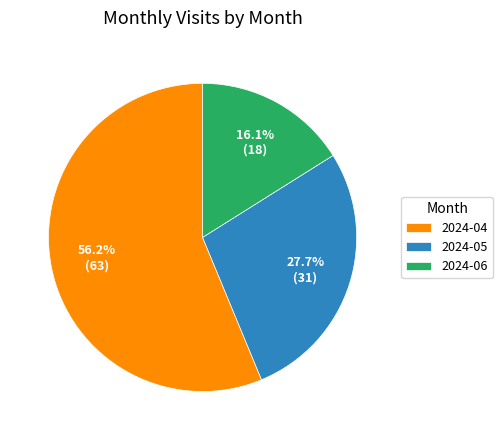

Is it true that 2024-05 is 28% of the pie?

True